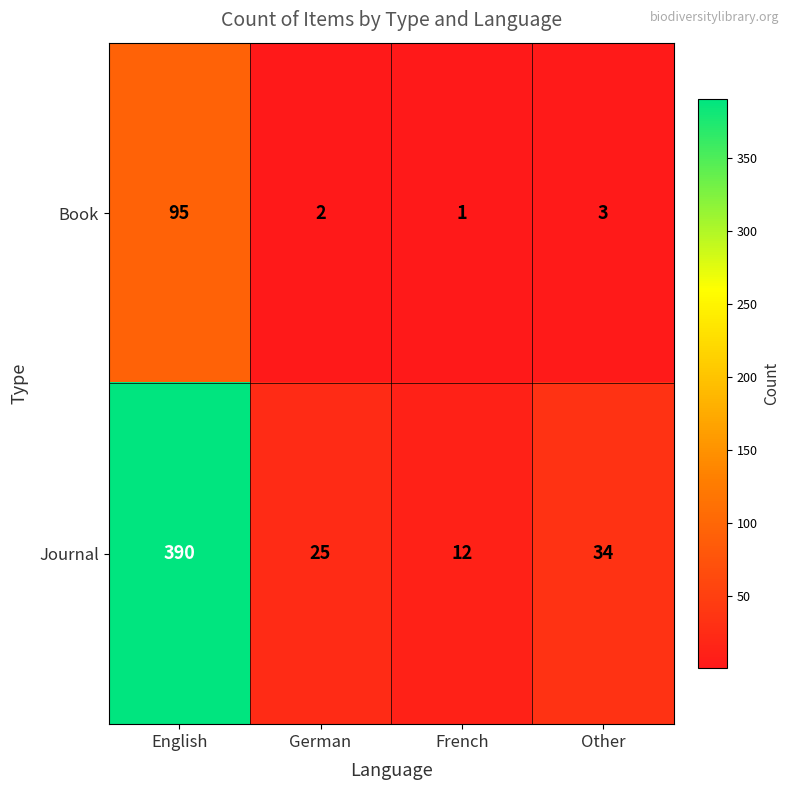

Rank the categories by Book value from highest to lowest.

English, Other, German, French